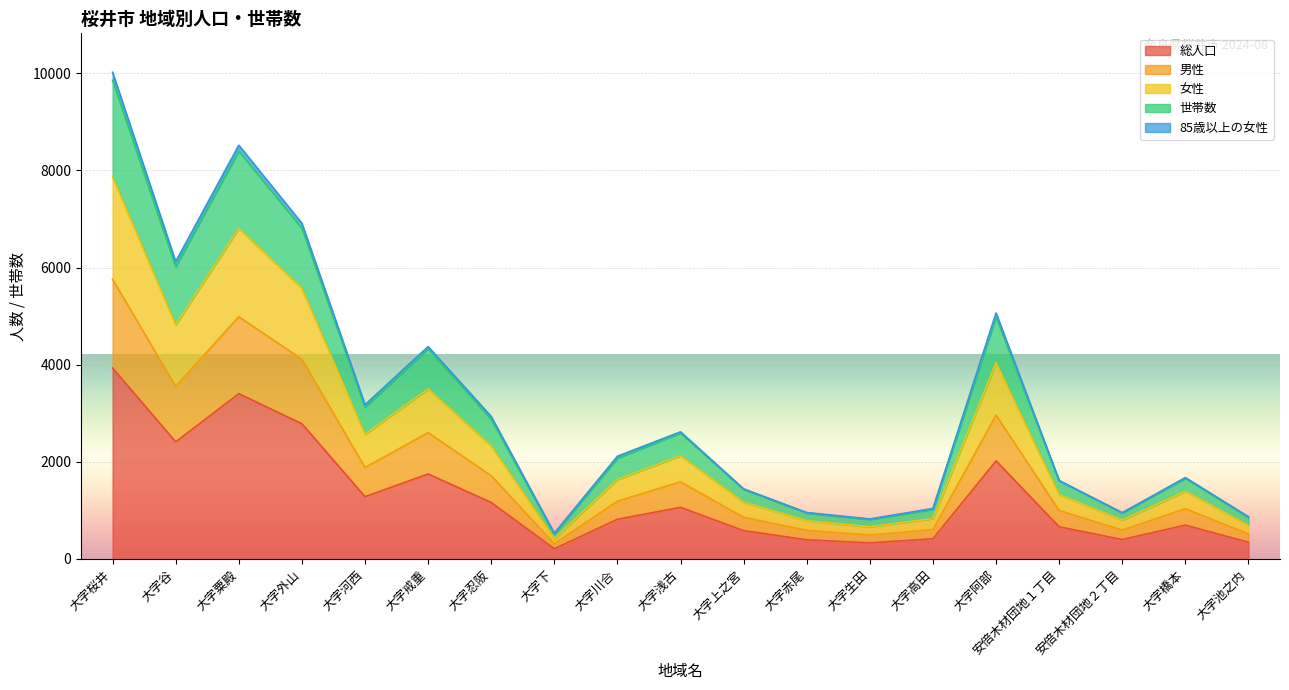

What is the highest value of the 総人口 series?

3931